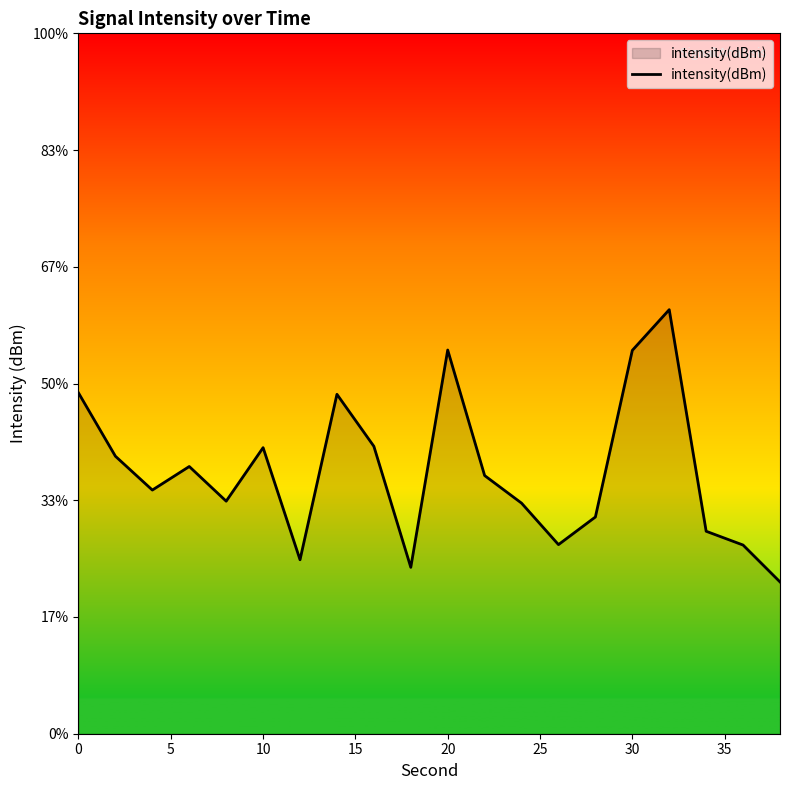

Does the chart have visible grid lines?

No